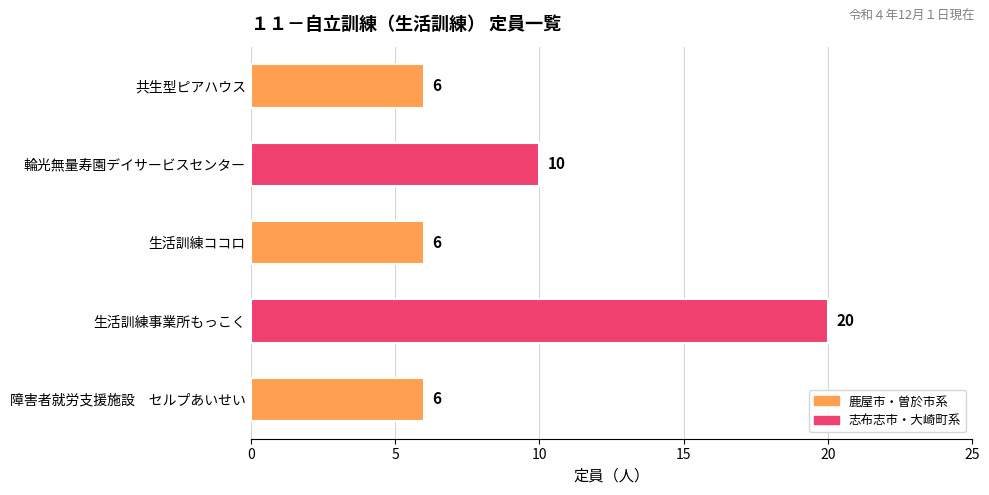

What is the ratio of the value at 生活訓練ココロ to the value at 輪光無量寿園デイサービスセンター?

0.6